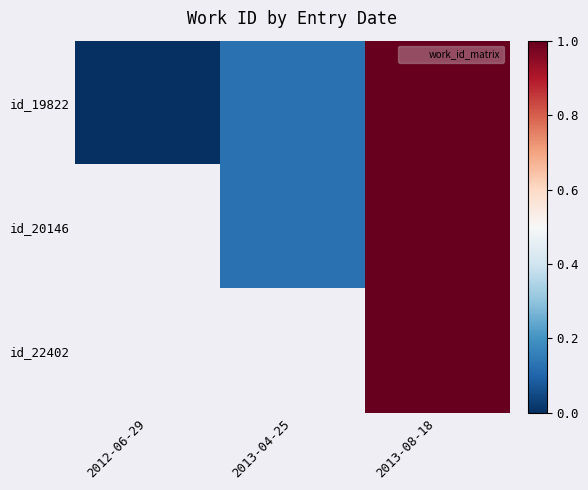

At how many categories does at least one series exceed 0?

2